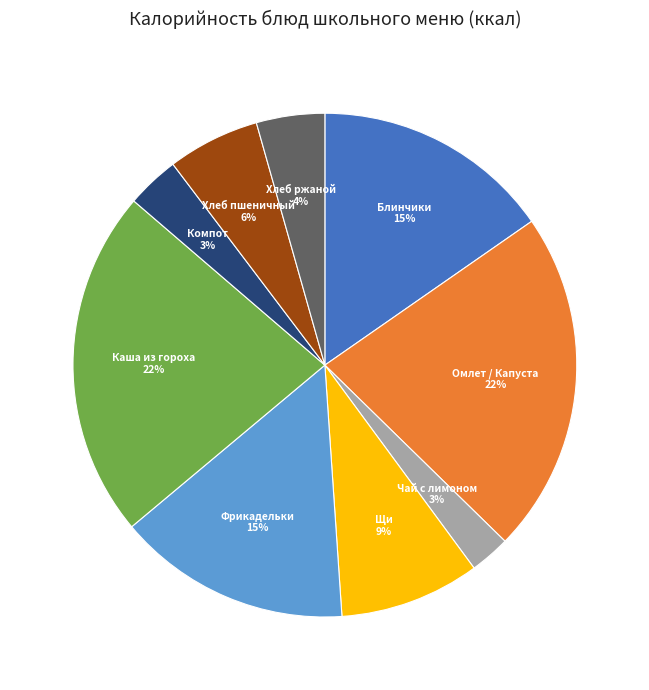

How many segments does this pie chart have?

9